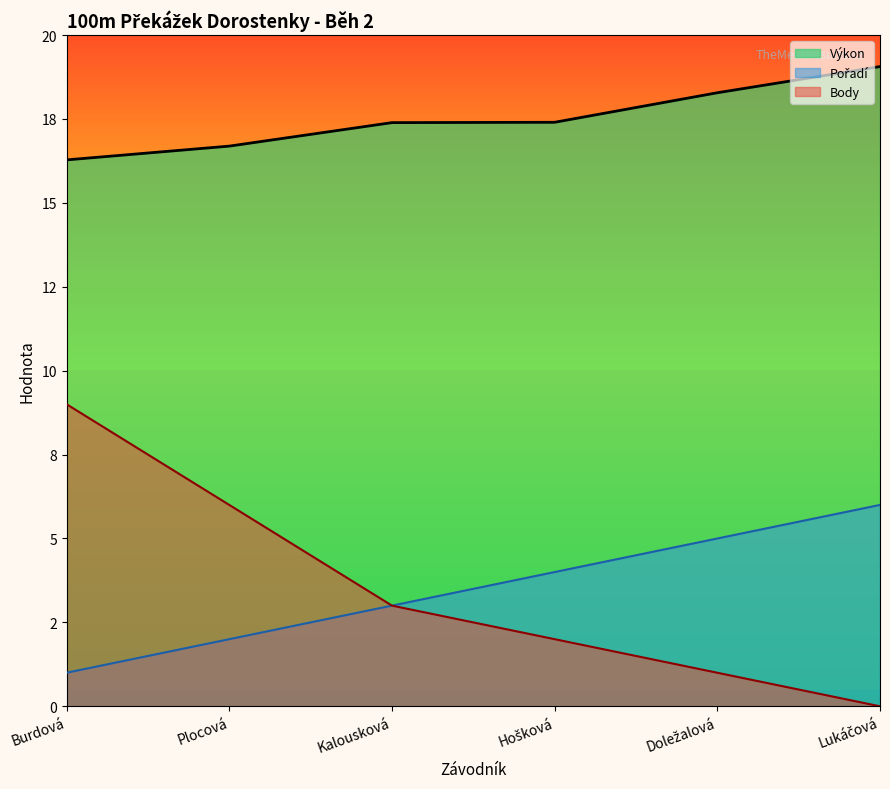

How many lines are shown in the chart?

3